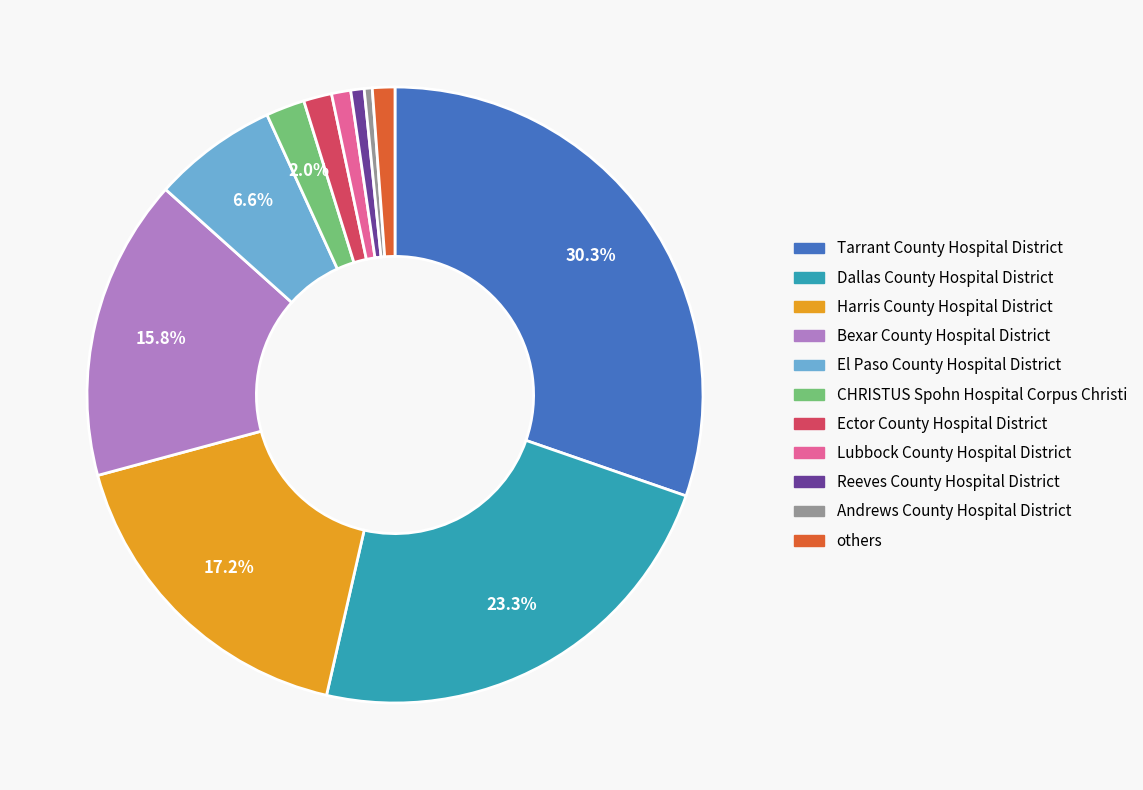

Is there any slice that represents more than half of the pie?

No